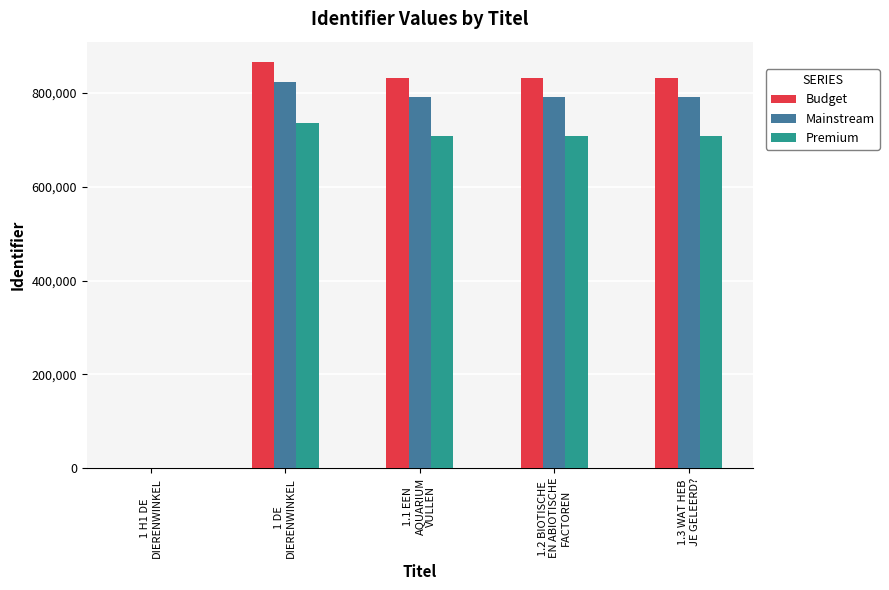

What is the sum of all Mainstream values?

3195083.7